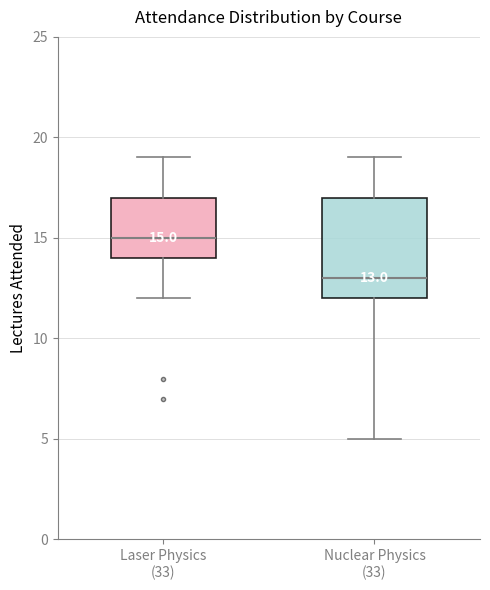

Which box's median line is the lowest?

Nuclear Physics (33)